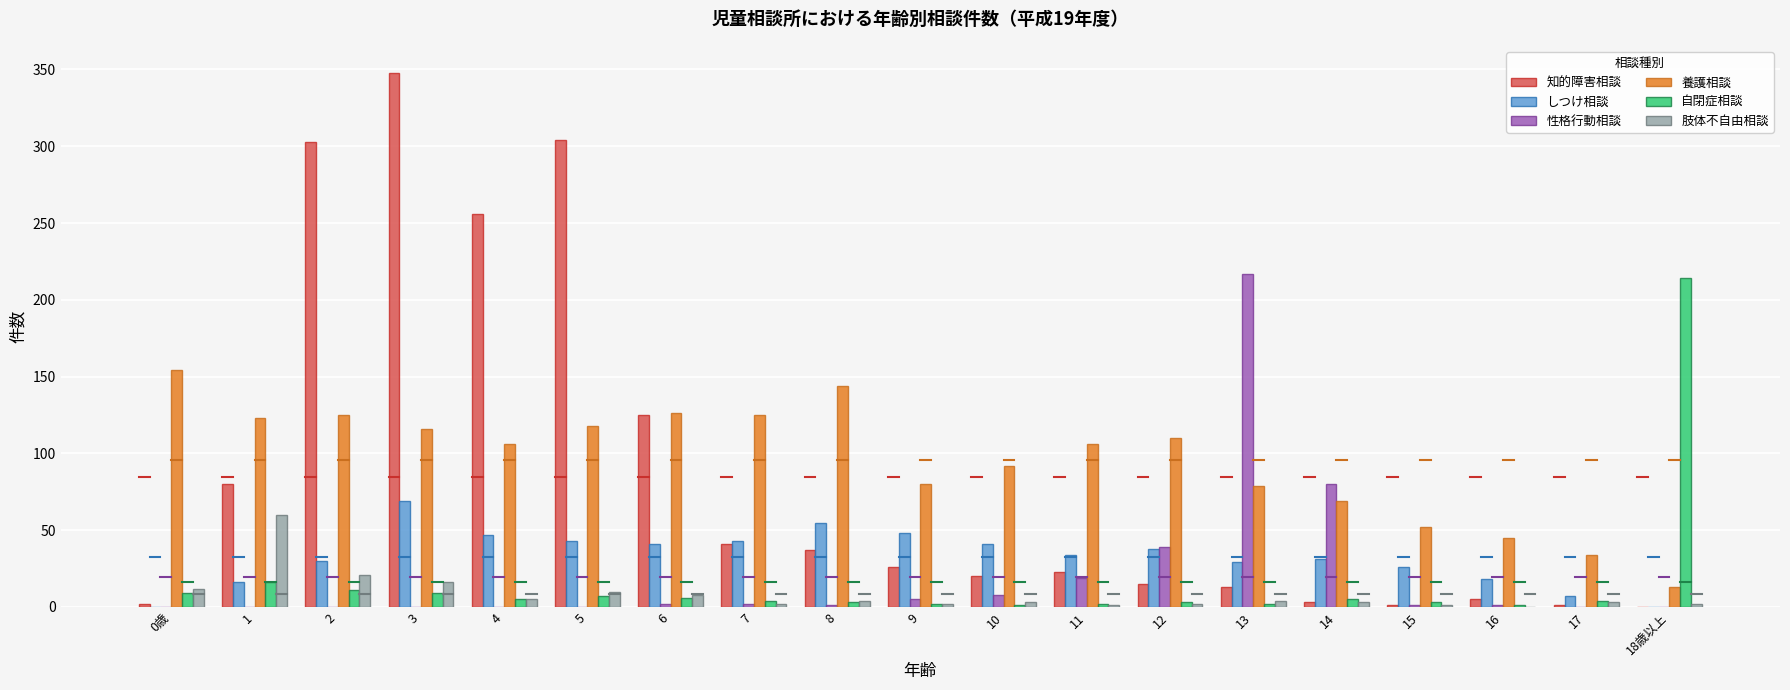

What is the total value across all series at 16?

70